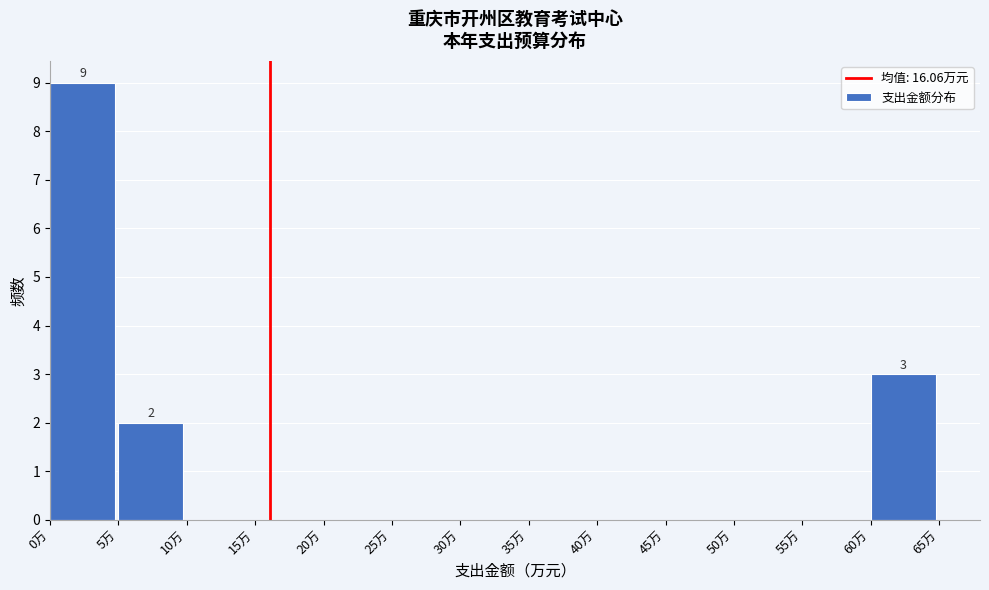

Which range on the x-axis has the tallest bar?

0 to 5